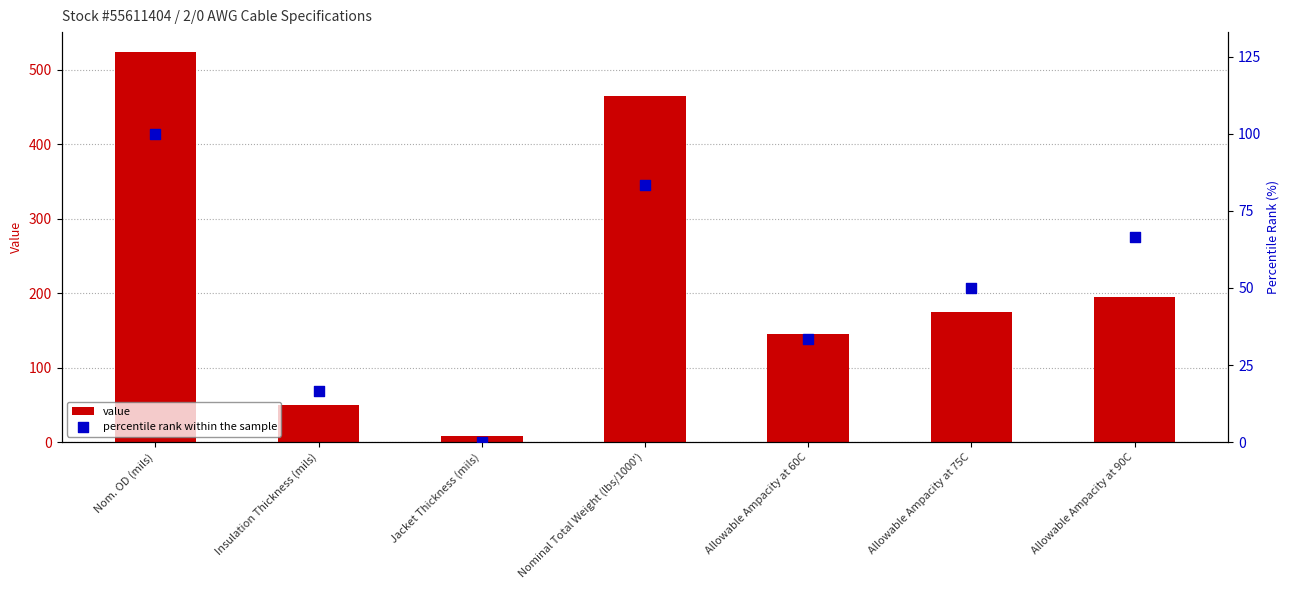

What are all the series names shown in the legend?

value, percentile rank within the sample